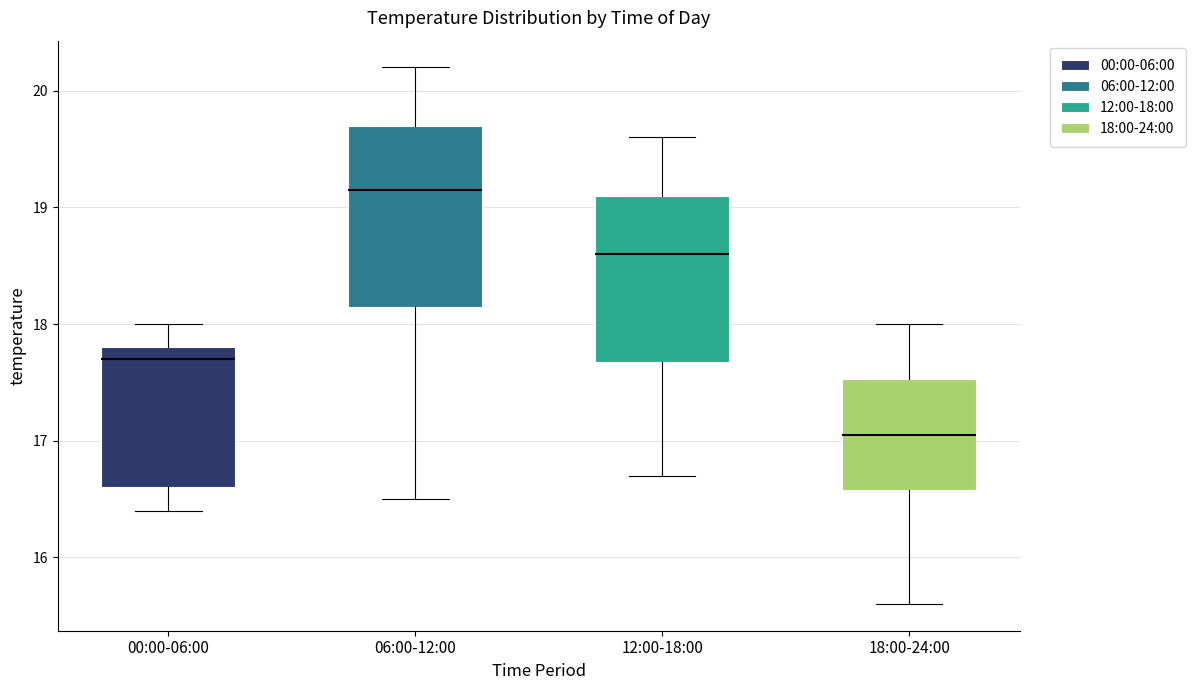

Which box is the tallest, from its lower edge to its upper edge?

06:00-12:00